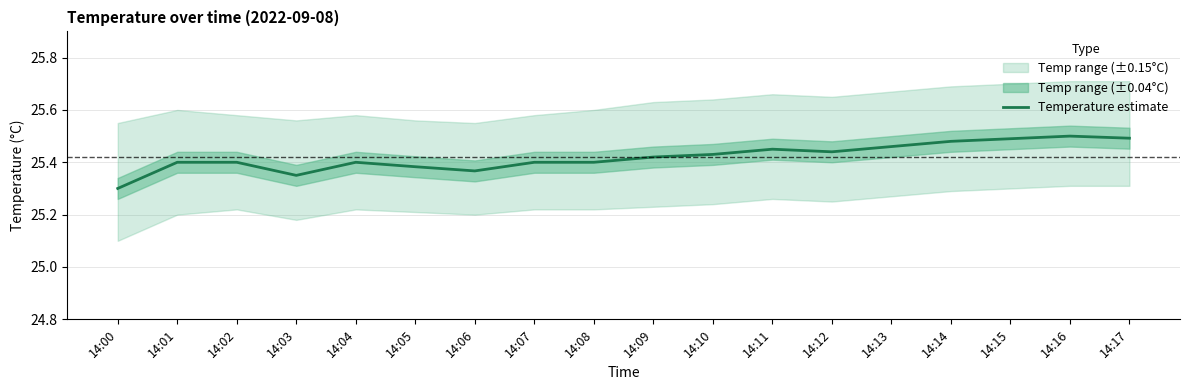

Read the value at 14:05.

25.4